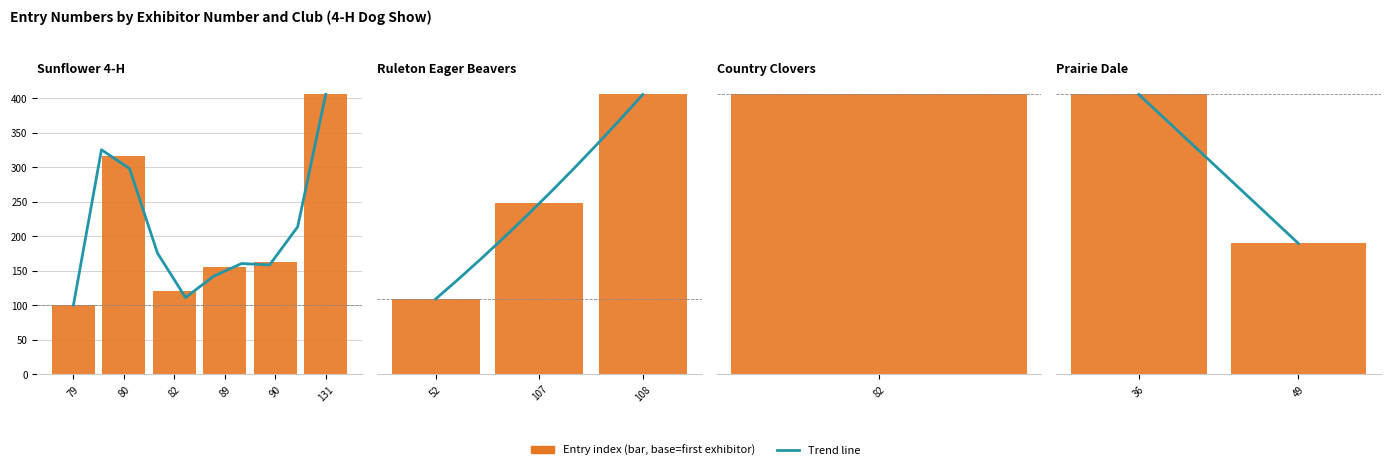

Is it true that Trend line equals 100.0 at 36?

True